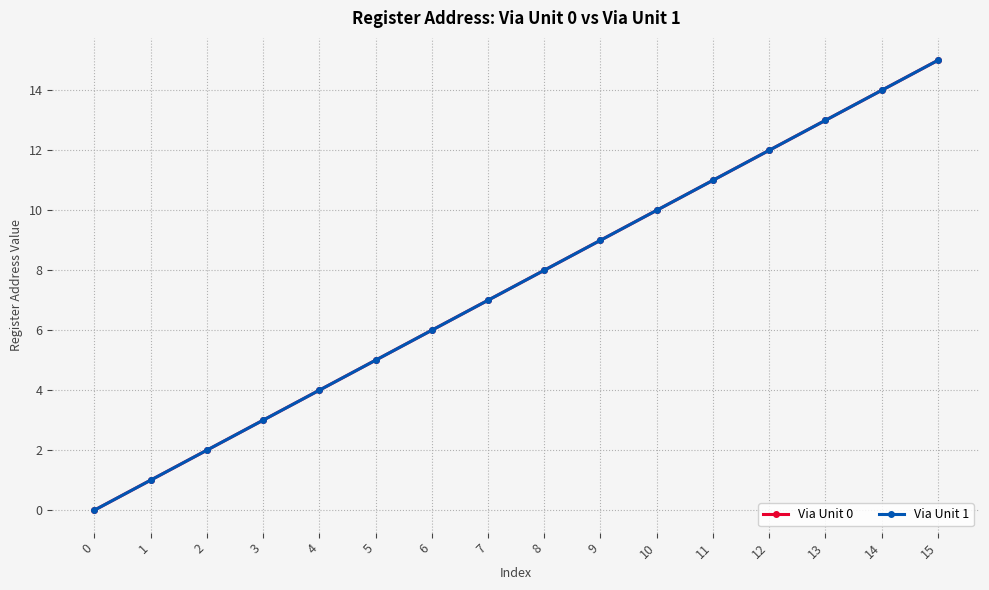

Which series has the widest spread of values?

Via Unit 0